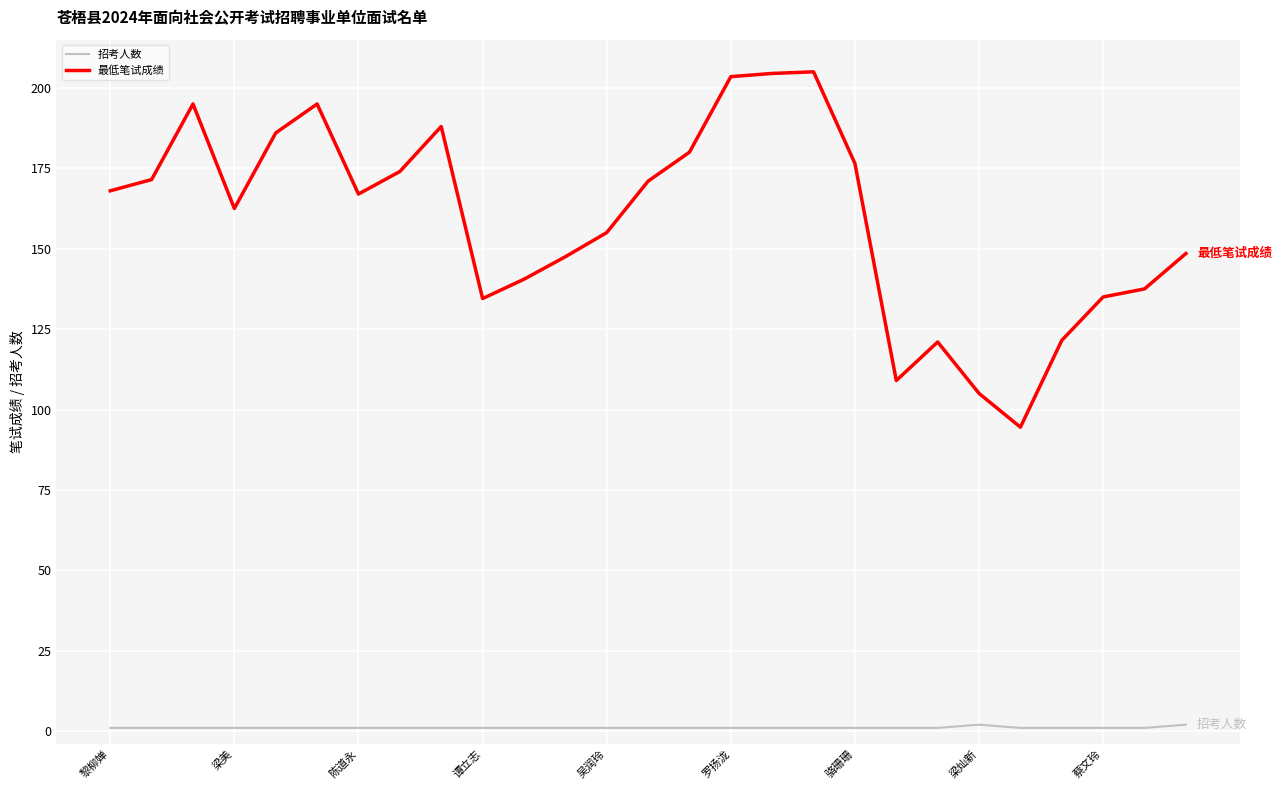

Rank the series by their average value, from lowest to highest.

招考人数, 最低笔试成绩